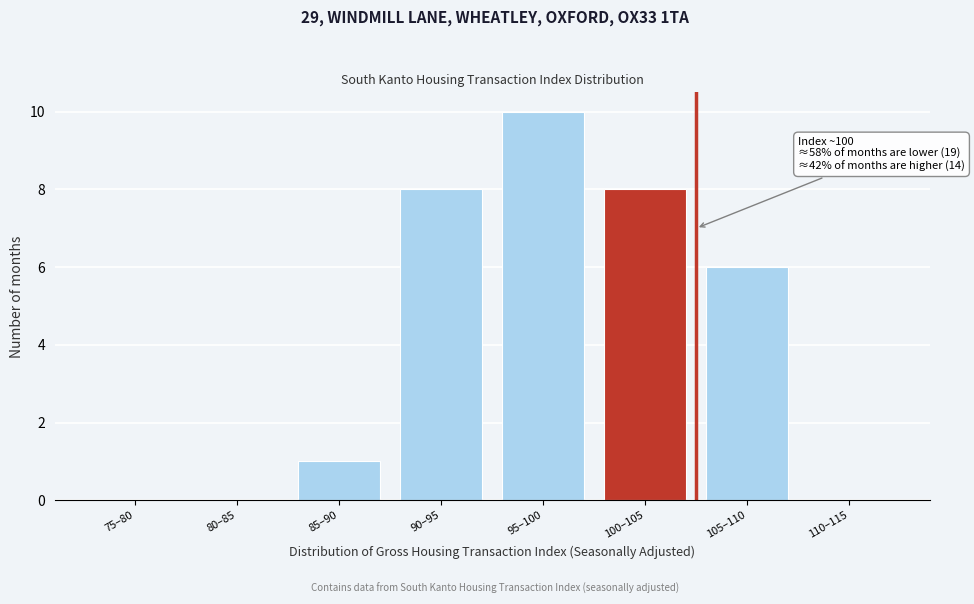

Reading right to left, list all the values displayed in this chart.

110–115=0	105–110=6	100–105=8	95–100=10	90–95=8	85–90=1	80–85=0	75–80=0